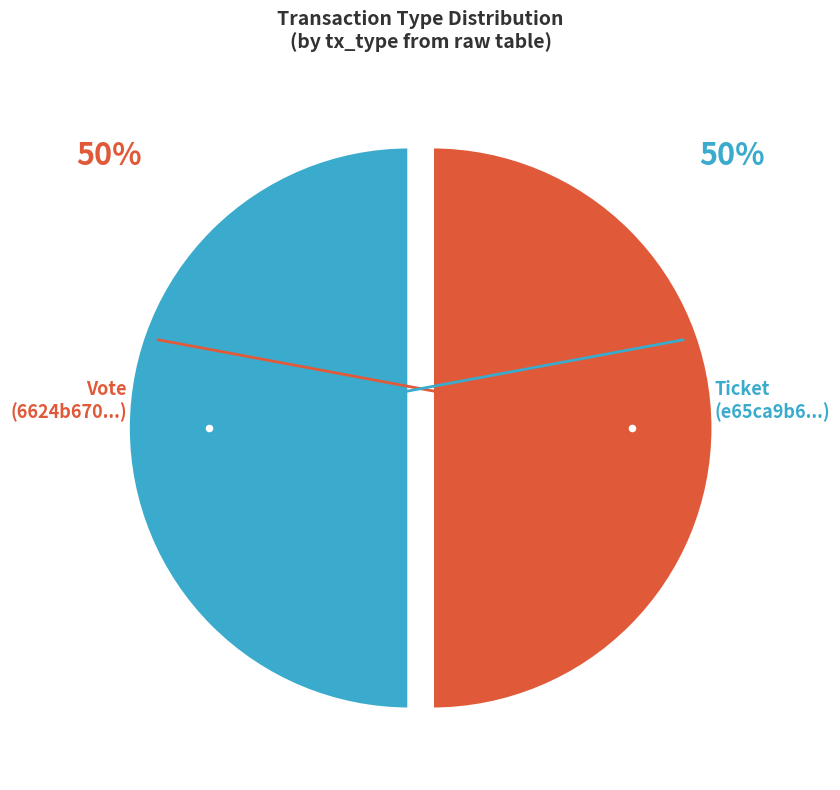

Which slice is the largest?

Vote